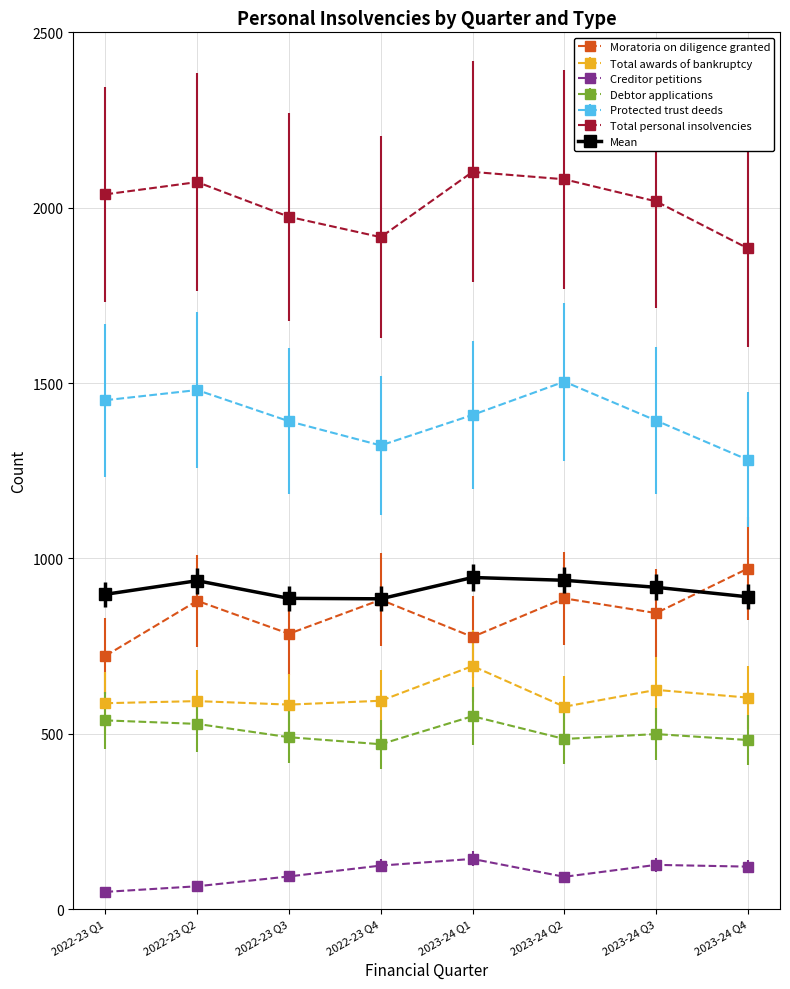

What are all the series names shown in the legend?

Moratoria on diligence granted, Total awards of bankruptcy, Creditor petitions, Debtor applications, Protected trust deeds, Total personal insolvencies, Mean